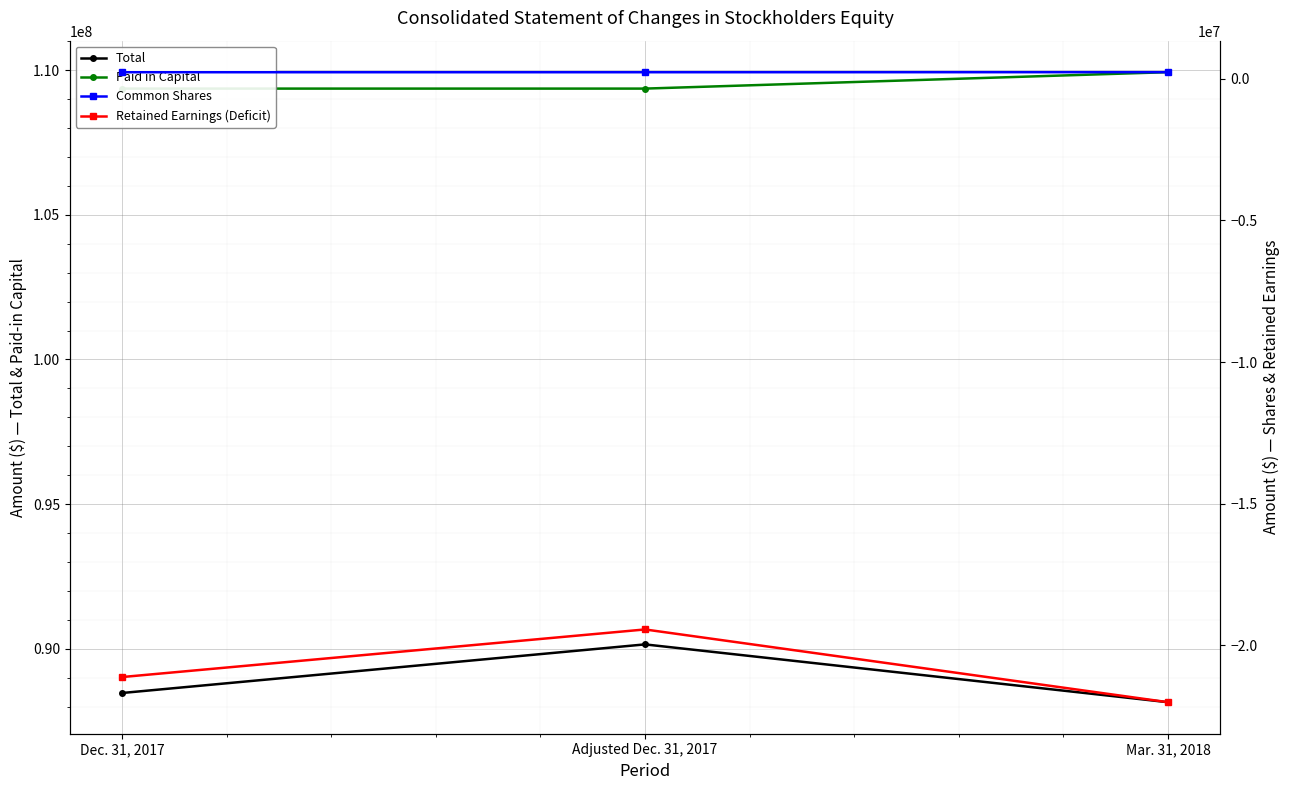

Reading left to right, transcribe all the data shown in this chart.

Total: 88473350	90153669	88155045
Paid in Capital: 109361540	109361540	109929344
Common Shares: 229411	229411	231394
Retained Earnings (Deficit): -21117601	-19437282	-22005693